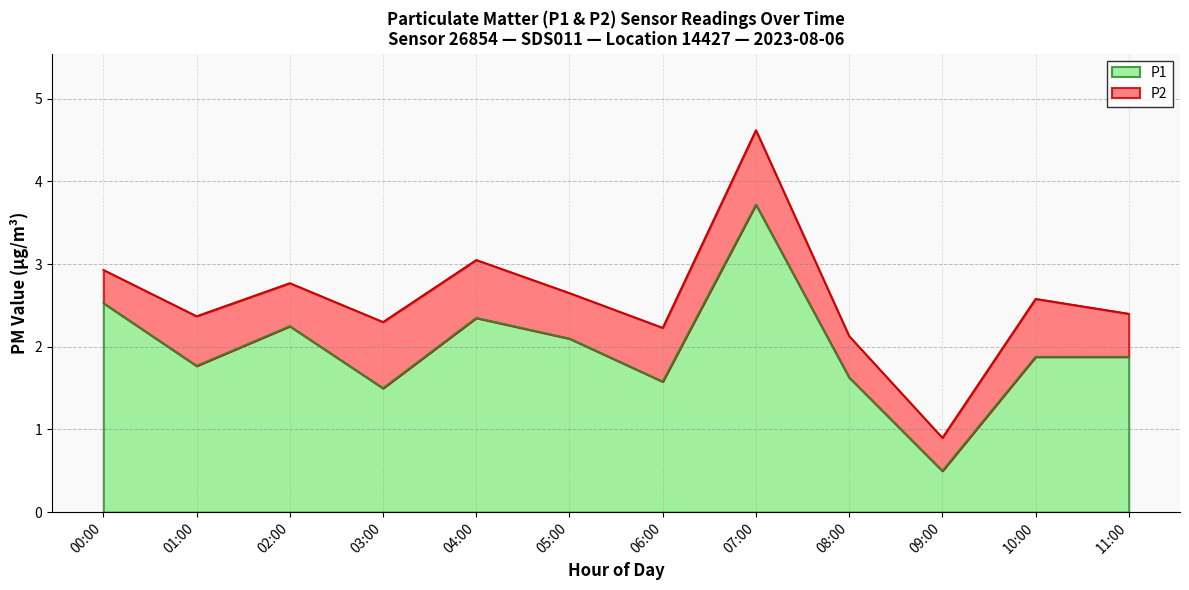

At which category does the data reach its first local peak?

02:00